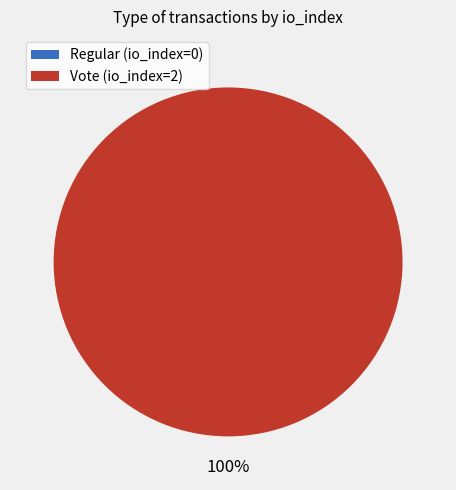

Which slice represents more than half of the pie?

Vote (io_index=2)